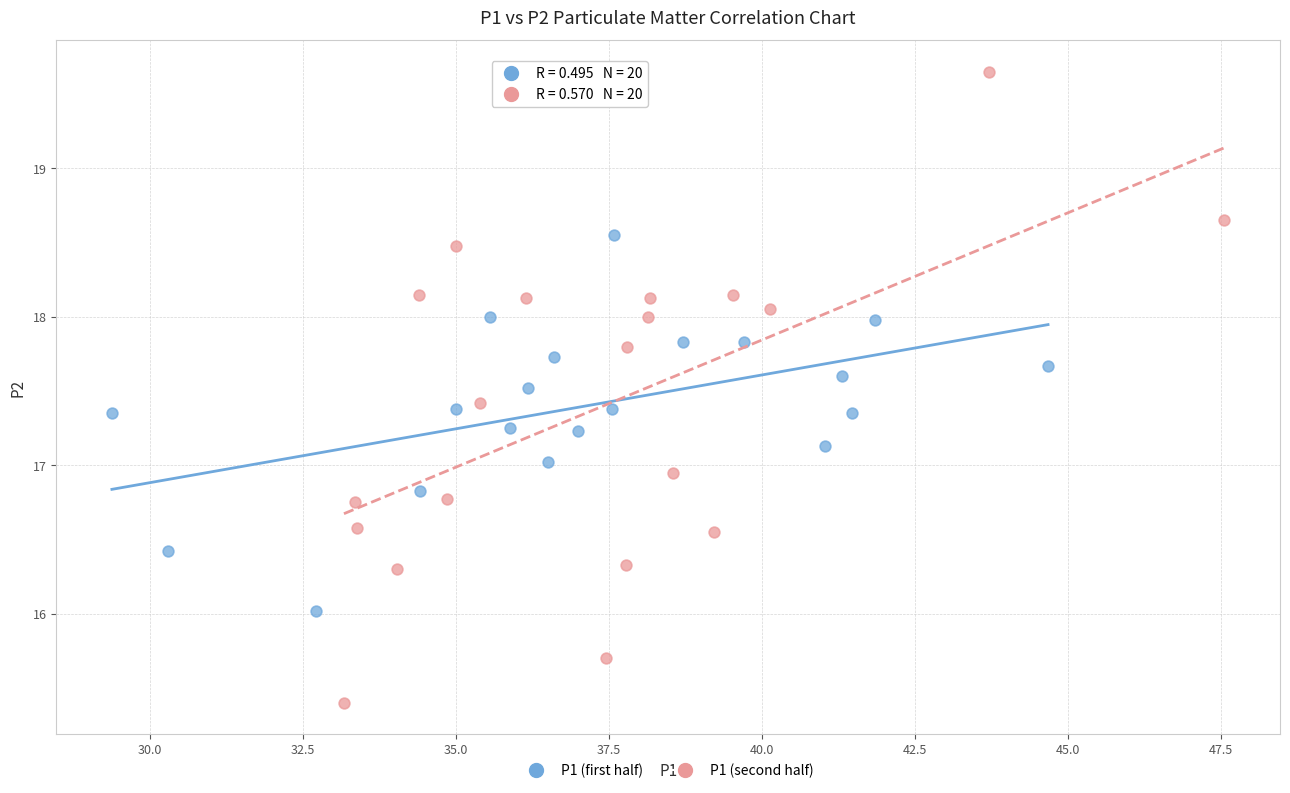

Which series reaches the maximum Y coordinate?

P1 (second half)